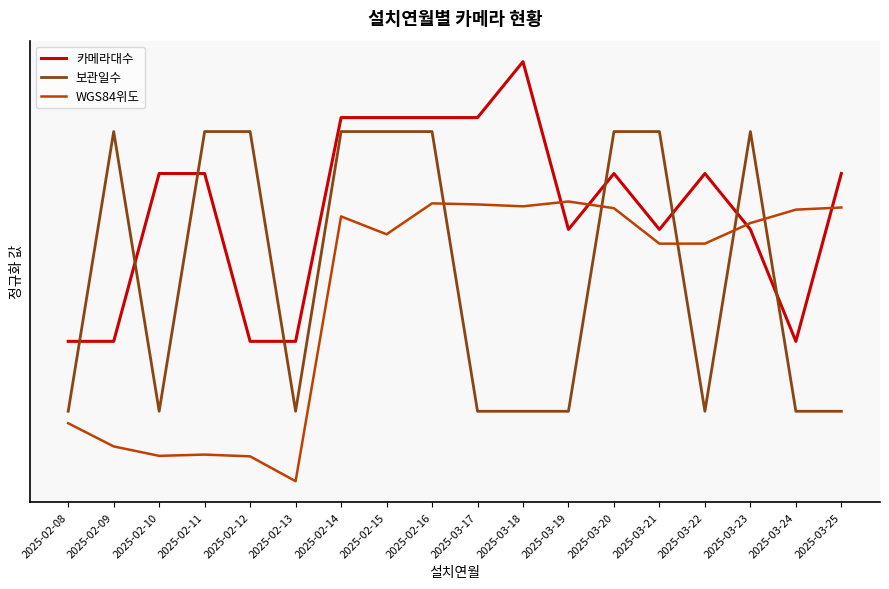

Where is 보관일수 nearest to the value 0?

2025-02-08